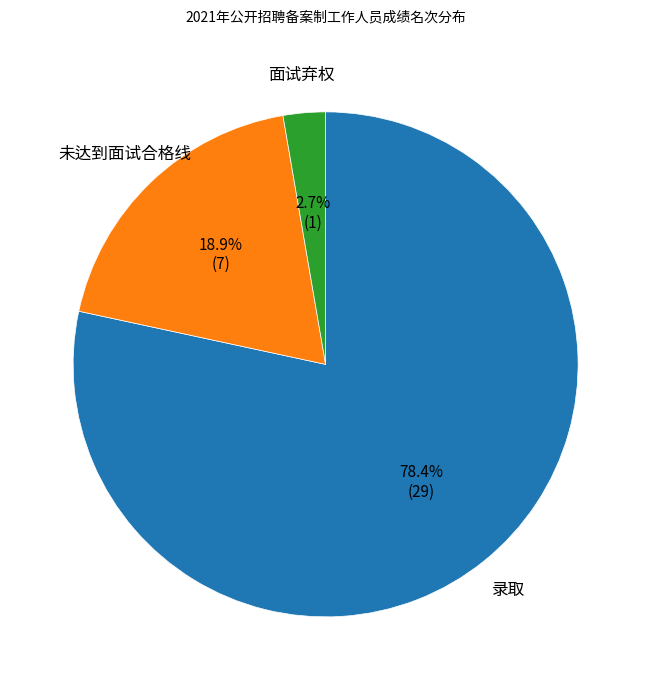

Is there a majority slice in this chart?

Yes